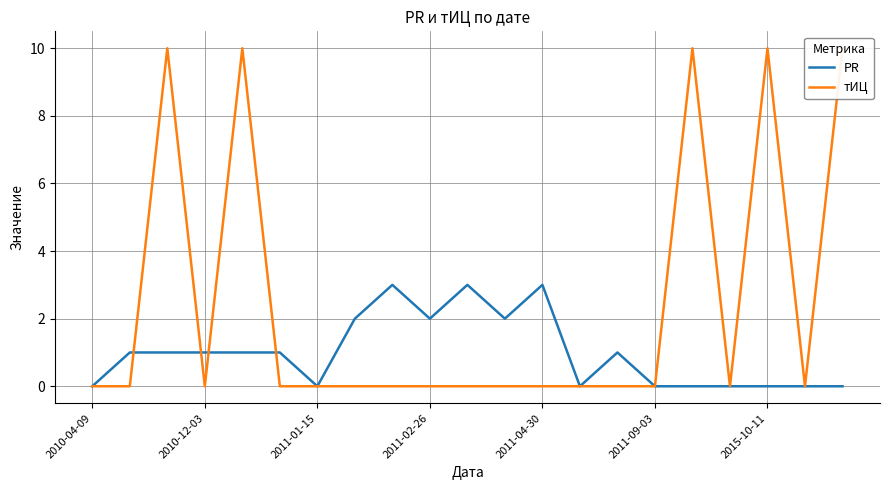

What is the maximum value for PR?

3